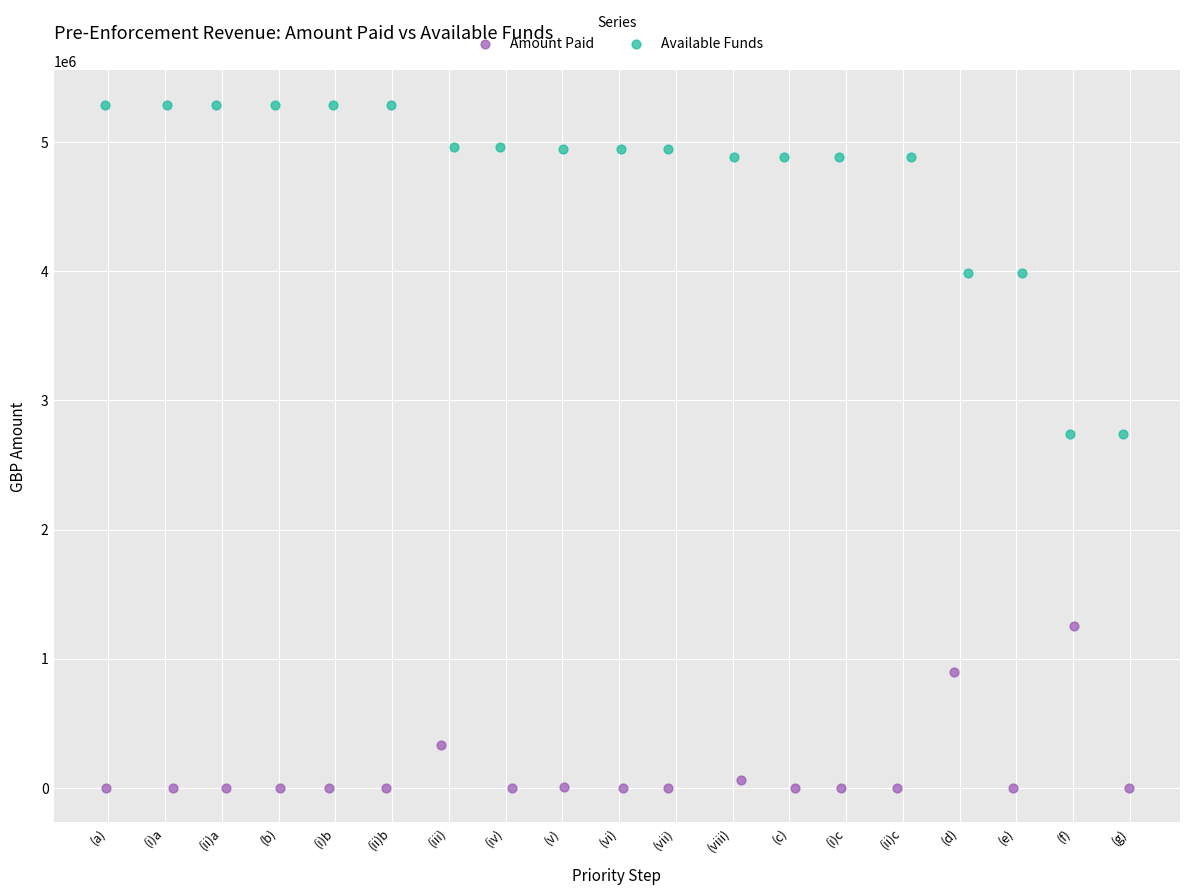

Which series has the widest spread of Y values?

Available Funds